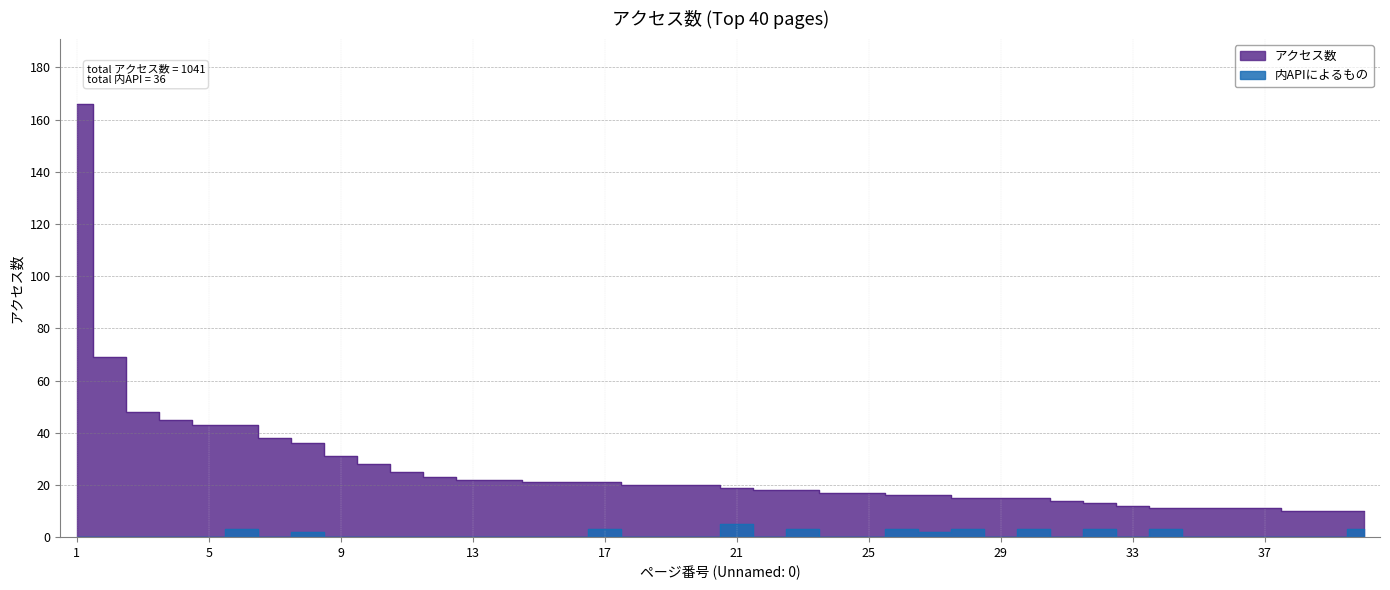

What is the average value of the アクセス数 series?

26